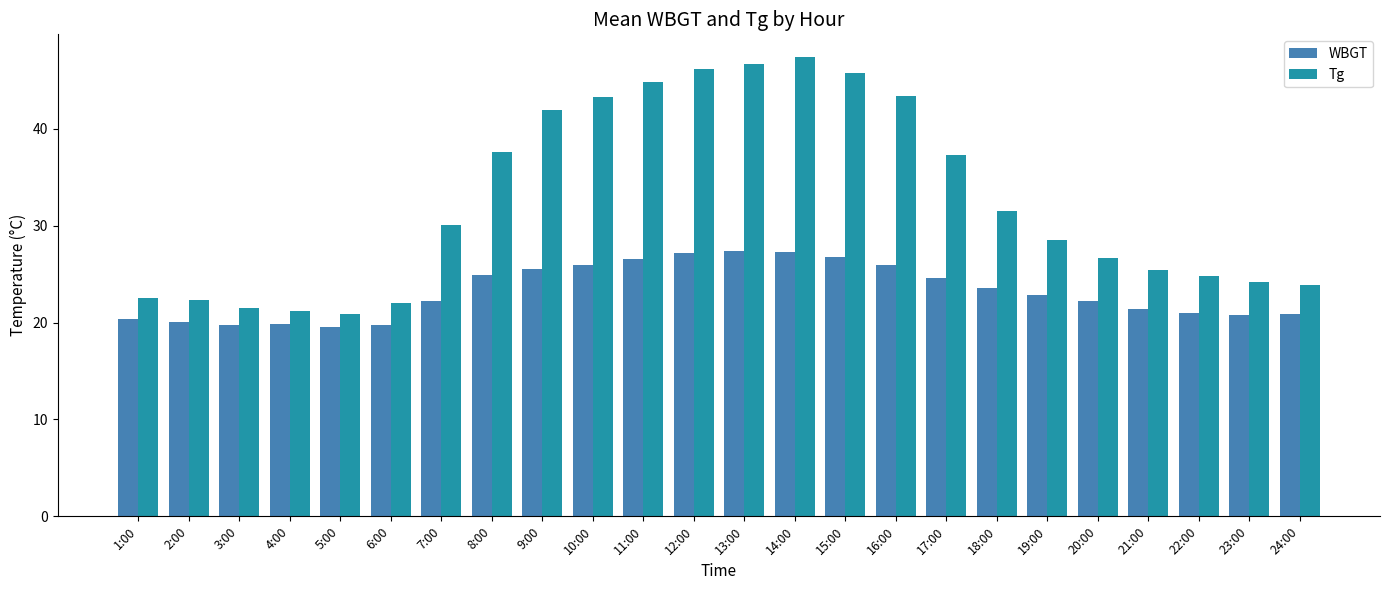

What position from the left is 1:00?

1